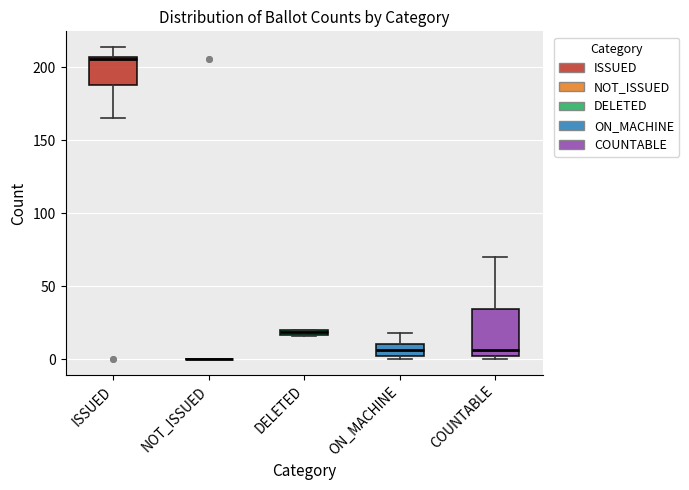

Where does the upper whisker of the box for COUNTABLE end on the y-axis? The values are not printed on the chart, so give them approximately, as read against the axis.

70